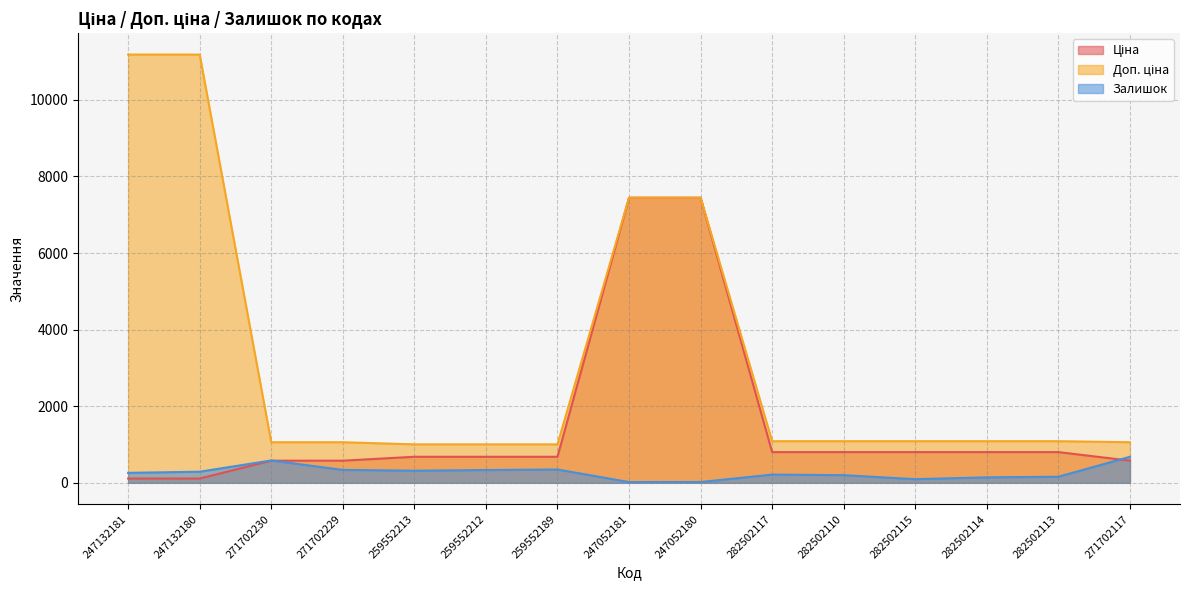

Reading left to right, extract all data points from this chart.

Ціна: 111.8	111.8	578.1	578.1	679.8	679.8	679.8	7444.6	7444.6	802.1	802.1	802.1	802.1	802.1	578.1
Доп. ціна: 11182.0	11182.0	1060.0	1060.0	1004.1	1004.1	1004.1	7444.6	7444.6	1087.0	1087.0	1087.0	1087.0	1087.0	1060.0
Залишок: 260.0	290.0	584.0	337.0	317.0	334.0	348.0	20.0	21.0	215.0	200.0	95.0	143.0	159.0	679.0